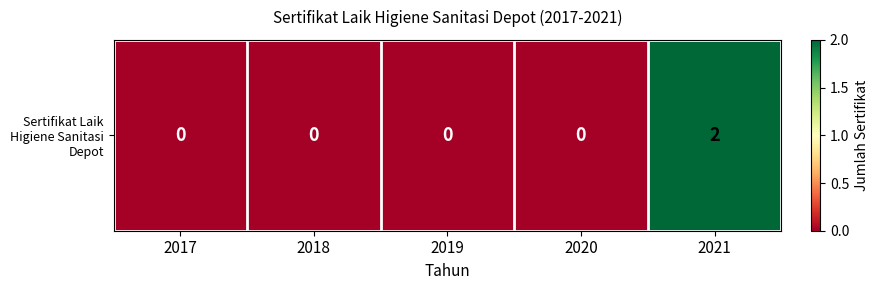

Reading left to right, transcribe all the data shown in this chart.

2017=0	2018=0	2019=0	2020=0	2021=2